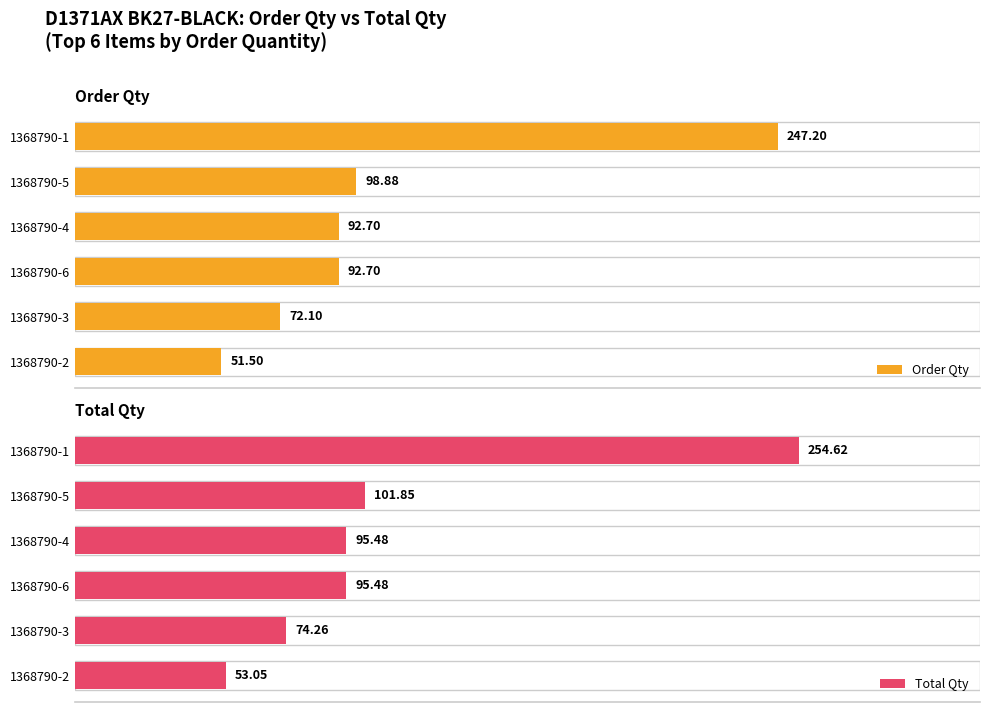

True or false: Order Qty has a value of 247.2 at 1368790-1.

True